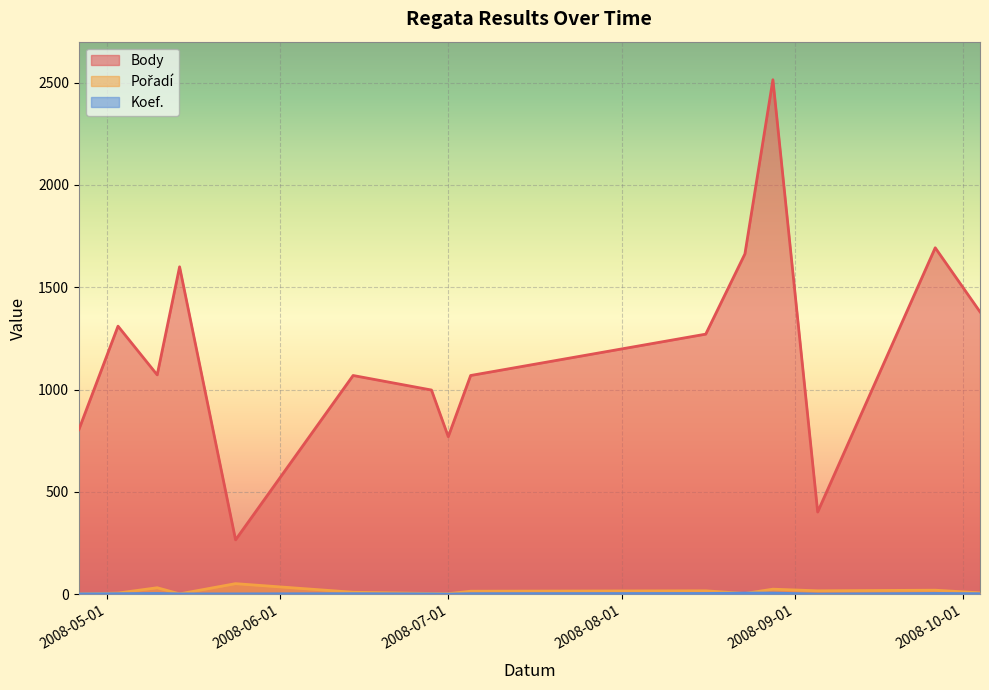

List the labels in order of Body value, smallest first.

2008-05-24, 2008-09-05, 2008-07-01, 2008-04-26, 2008-06-28, 2008-06-14, 2008-07-05, 2008-05-10, 2008-08-16, 2008-05-03, 2008-10-04, 2008-05-14, 2008-08-23, 2008-09-26, 2008-08-28